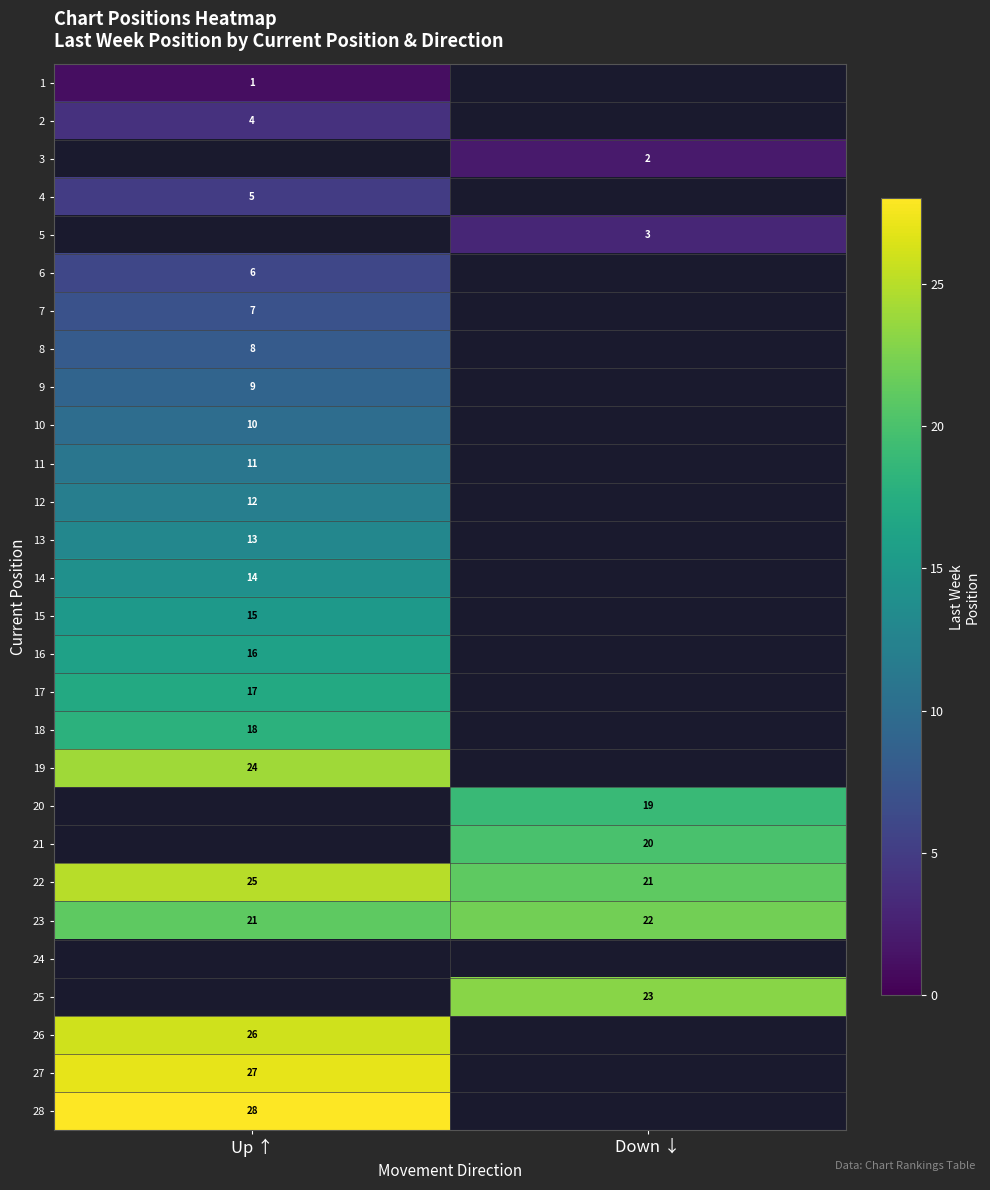

What is the smallest value displayed?

1.0